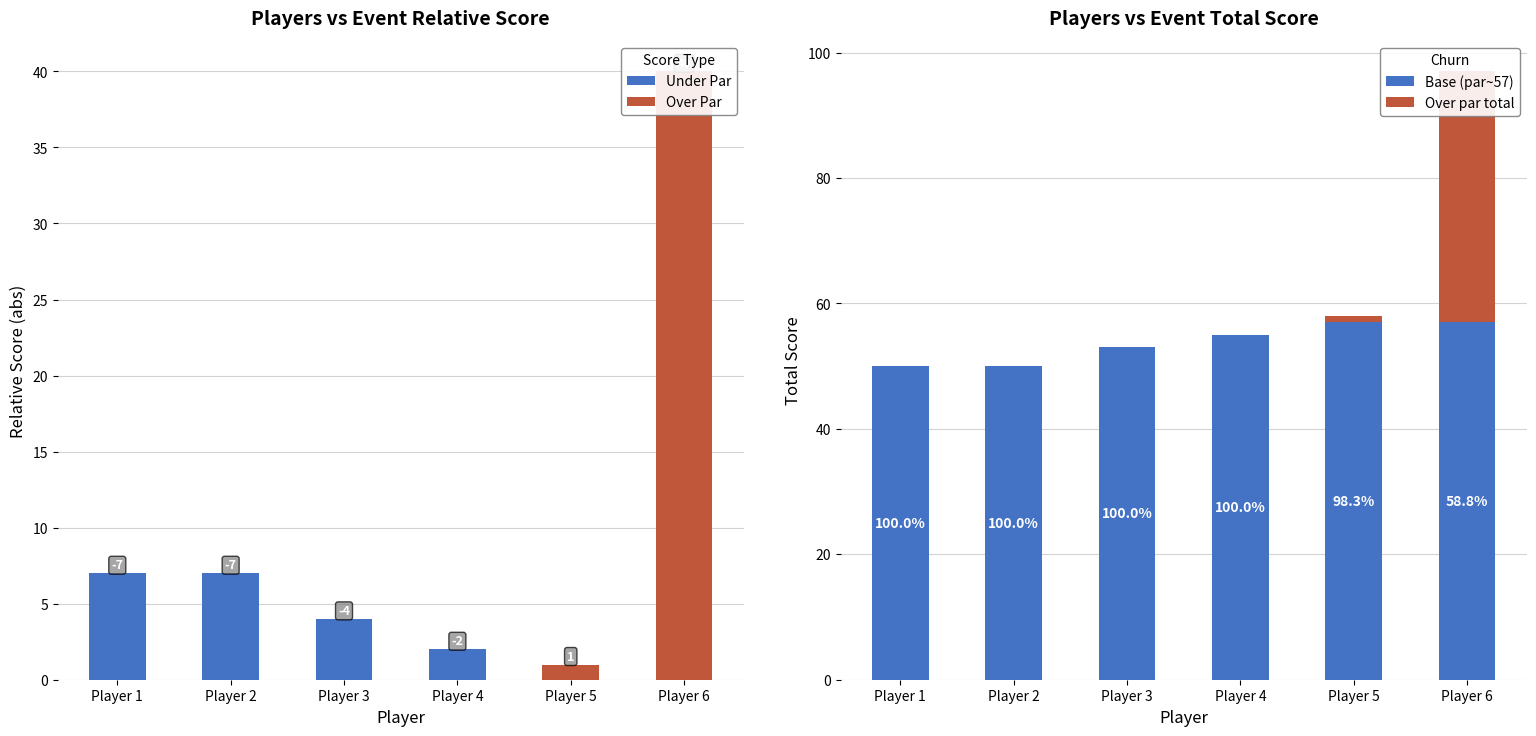

Does the chart contain any negative values?

No